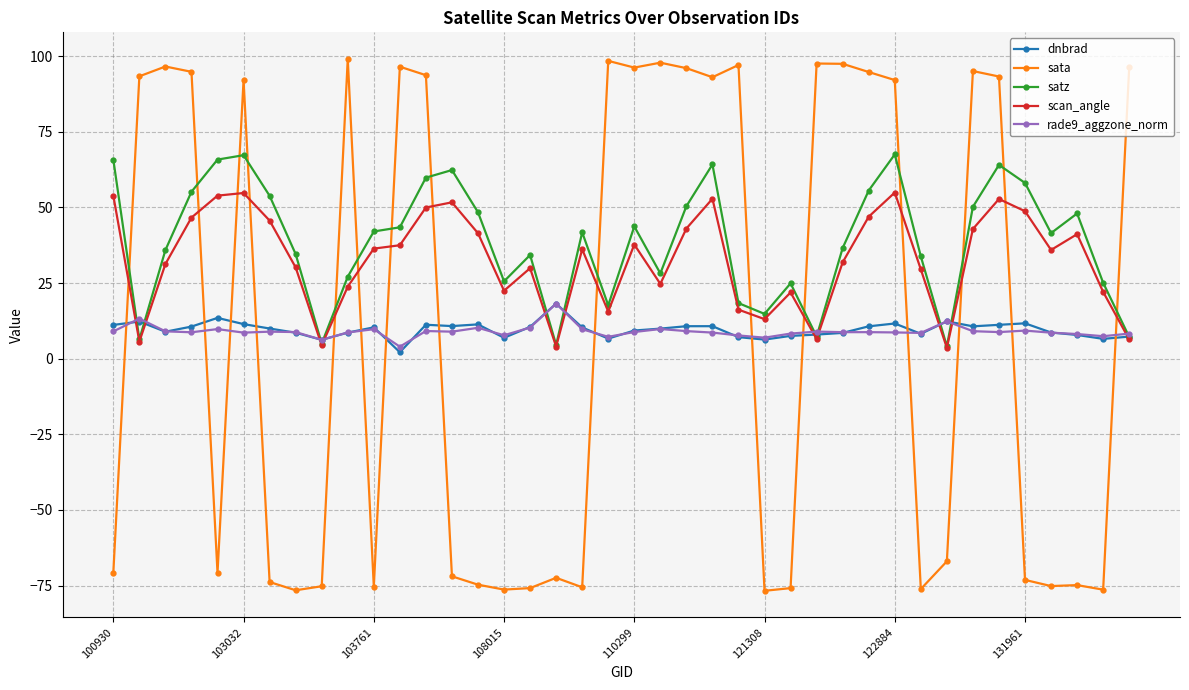

What is the greatest value displayed?

99.0